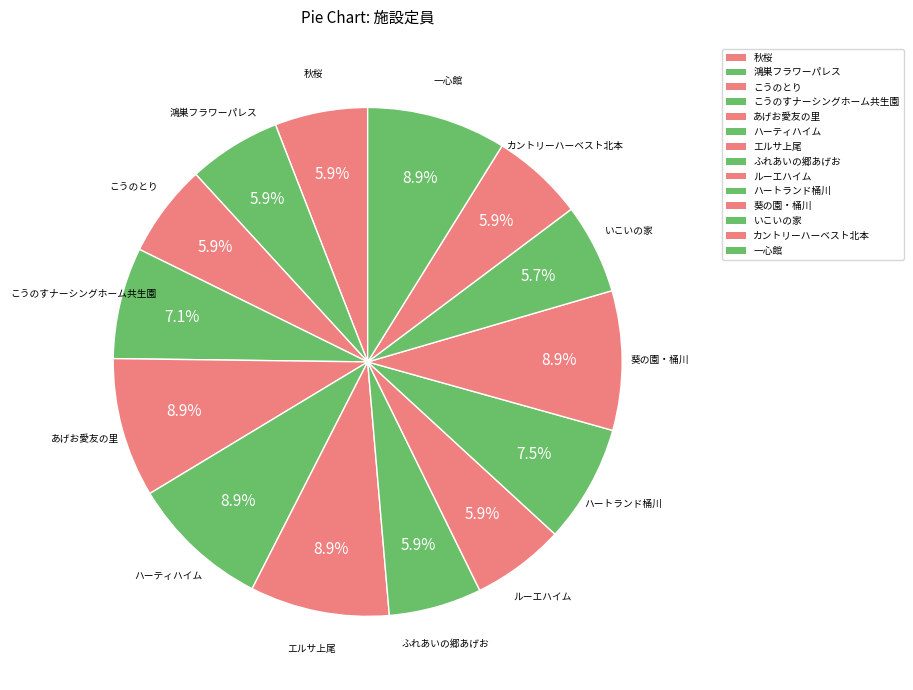

Is it true that 鴻巣フラワーパレス is 6% of the pie?

True